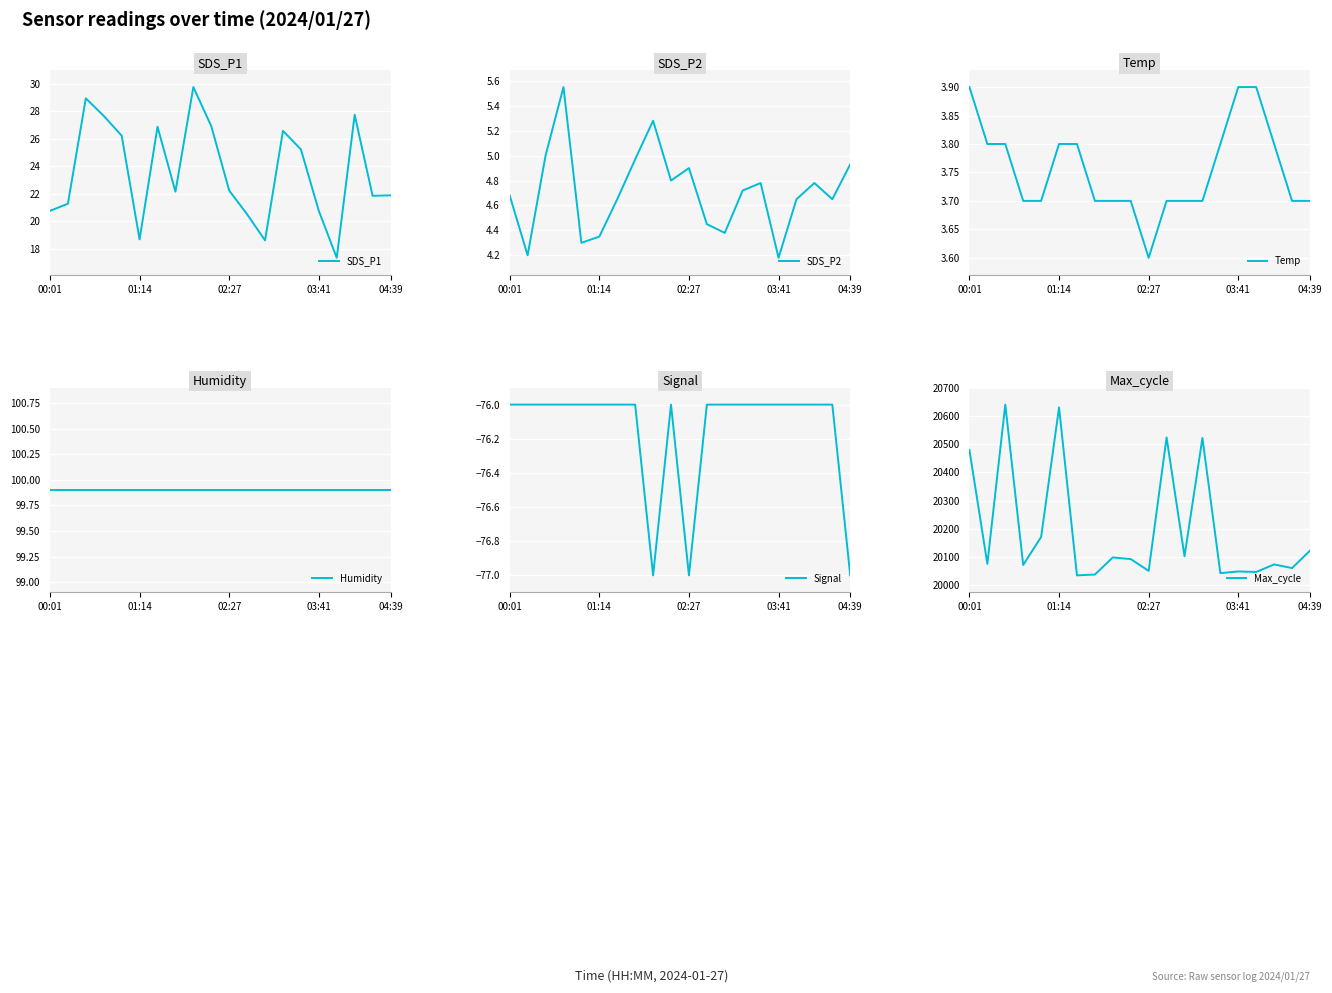

What is the lowest value of the SDS_P1 series?

17.3